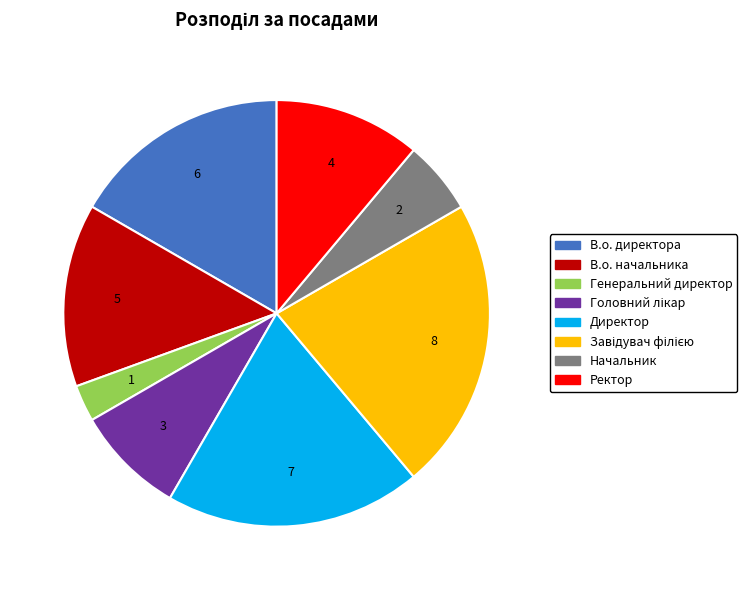

Which has a higher value, Ректор or В.о. директора?

В.о. директора